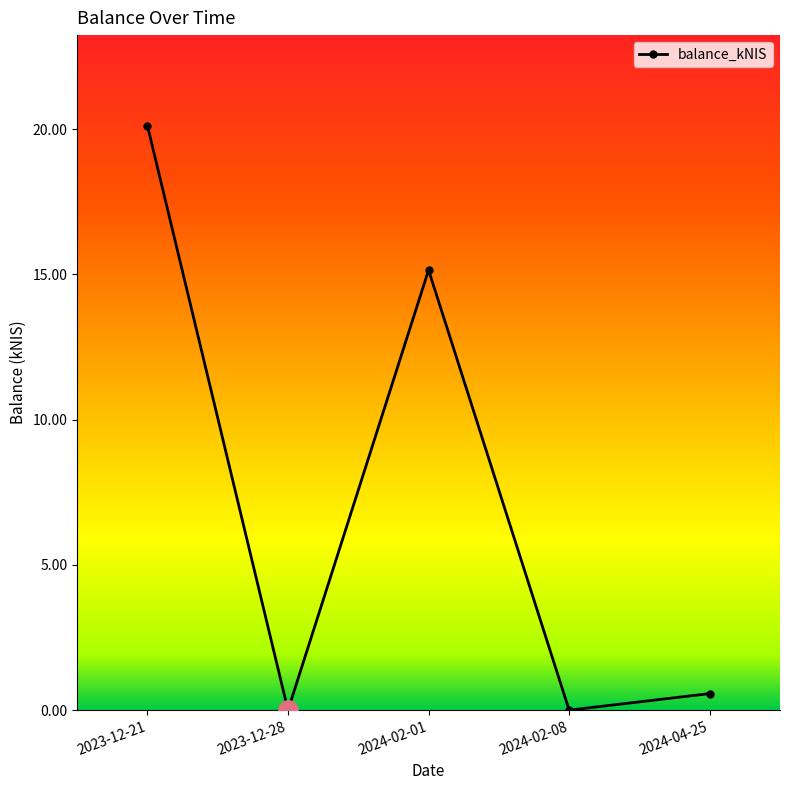

Which category has the highest value across all series?

2023-12-21